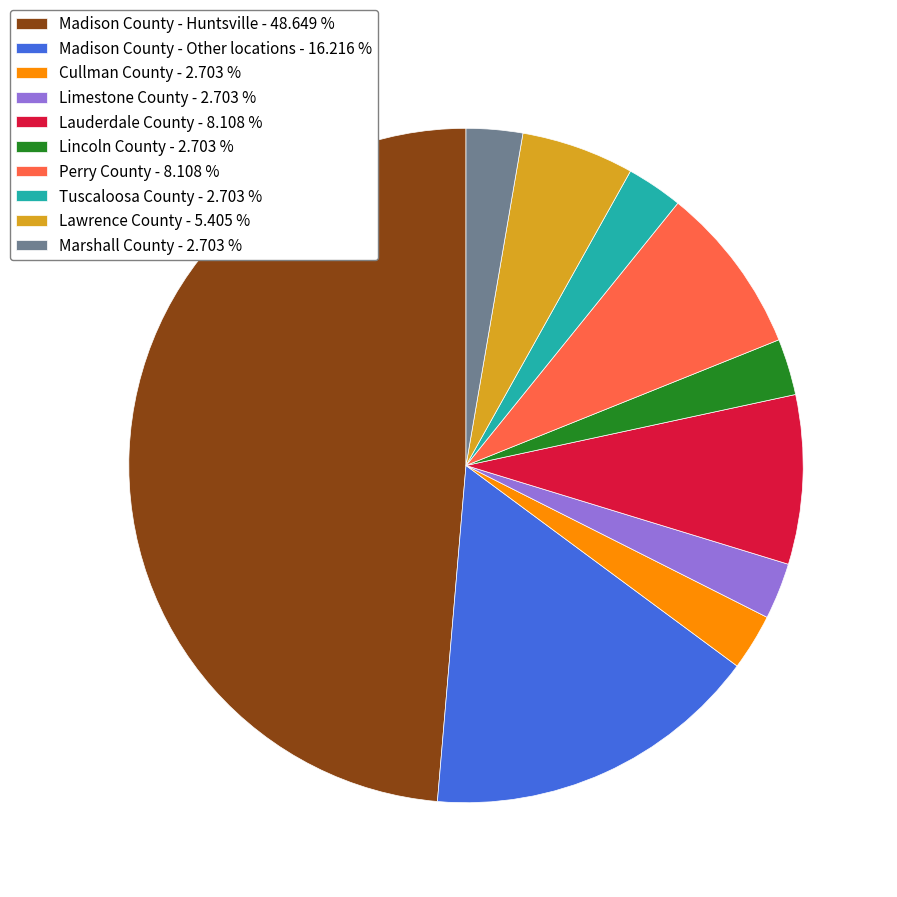

How many slices are in this pie chart?

10